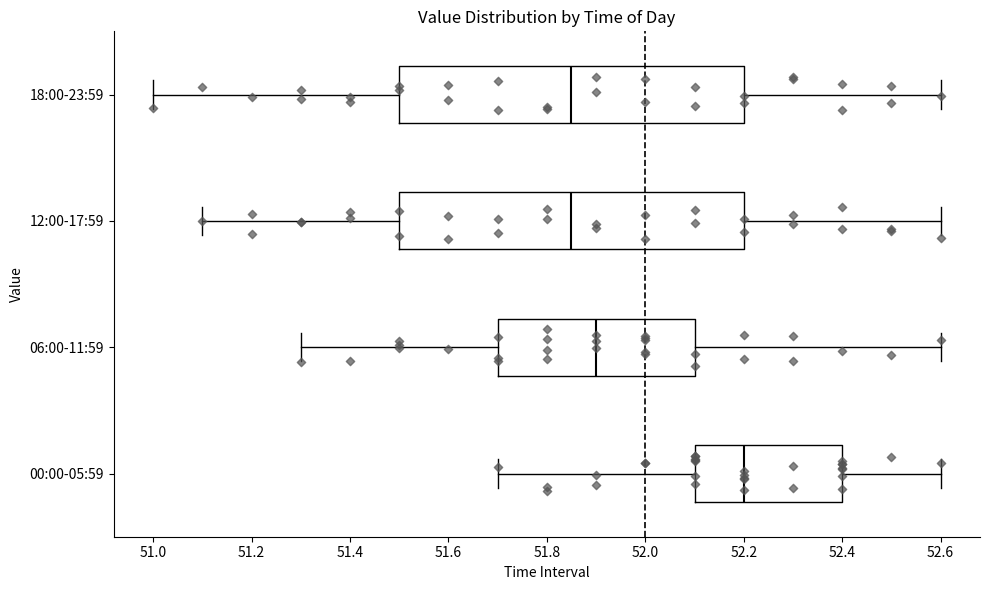

Where does the right whisker of the box for 00:00-05:59 end on the x-axis? The values are not printed on the chart, so give them approximately, as read against the axis.

52.60